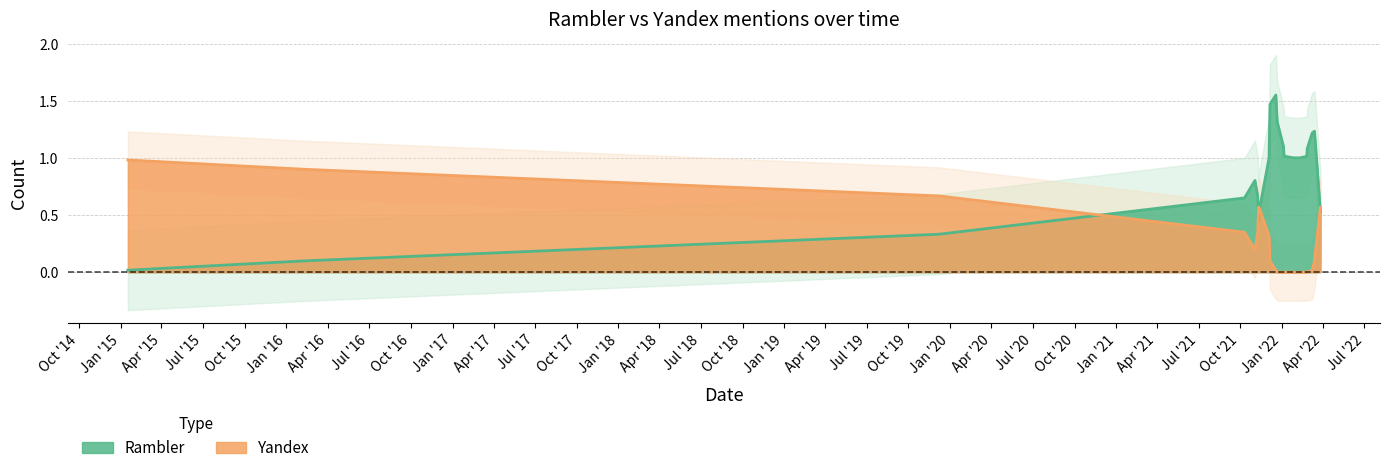

How many intersections are there between Yandex and Rambler?

4